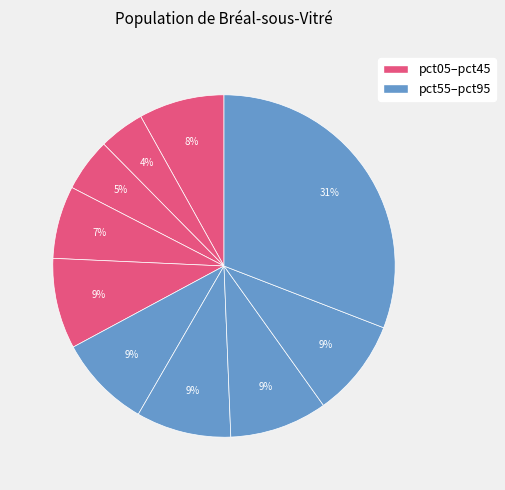

Which category has the smallest portion of the pie?

pct15